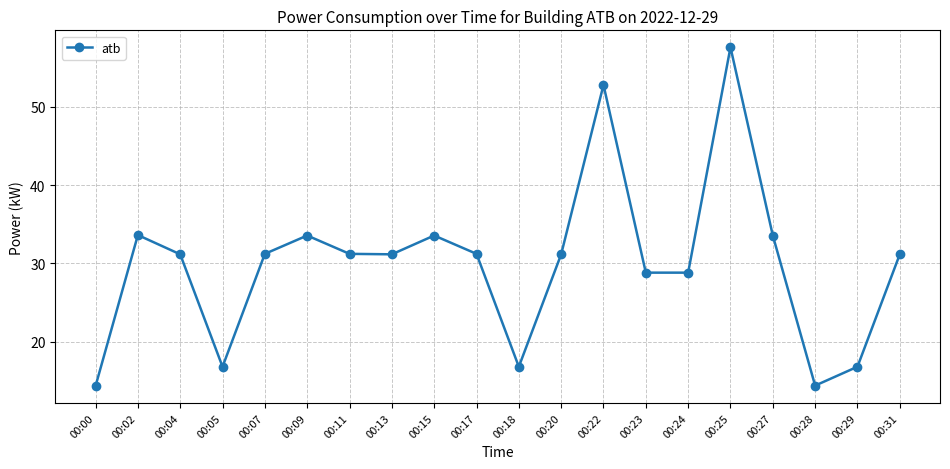

Which label corresponds to the largest value in the chart?

00:25